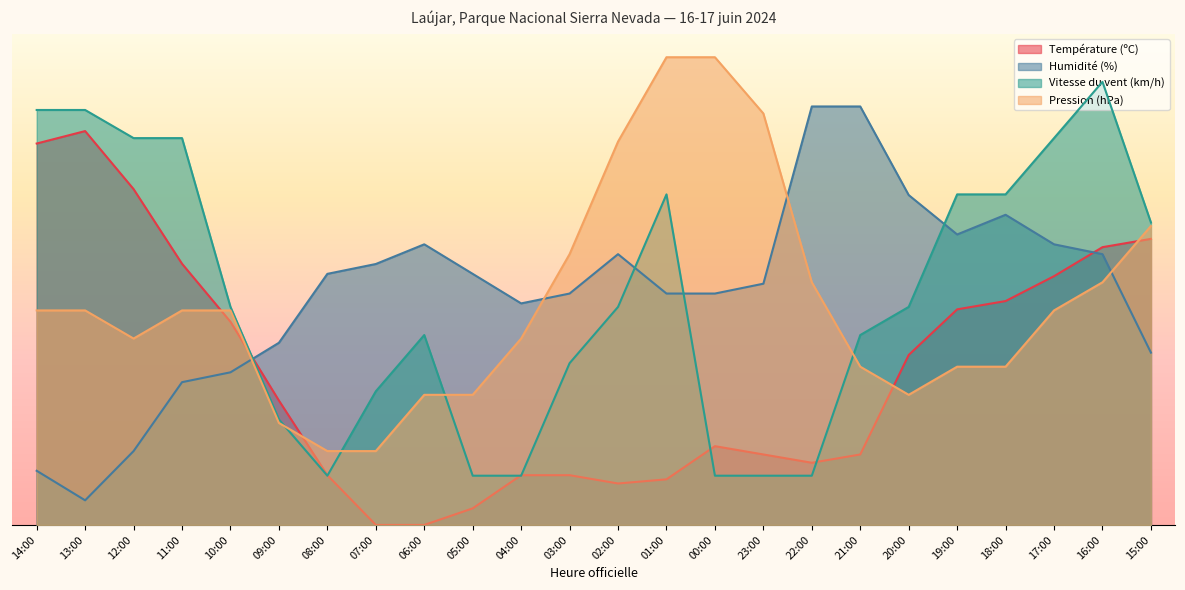

How many data points in Pression (hPa) are above 43?

13